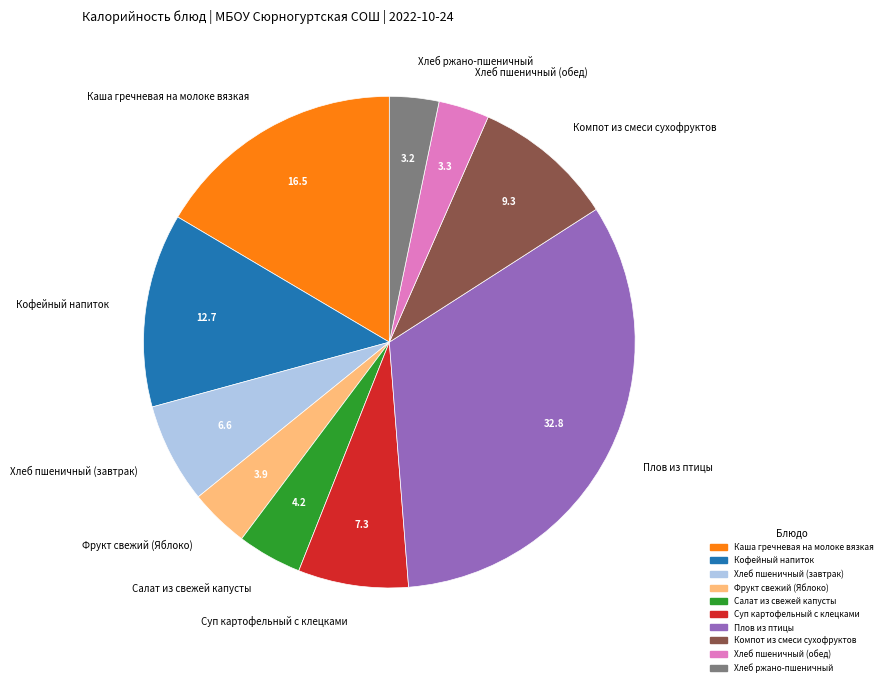

Is there any slice that represents more than half of the pie?

No